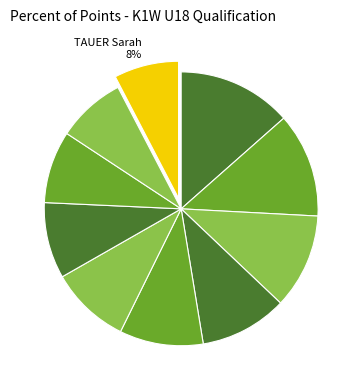

How many segments does this pie chart have?

10